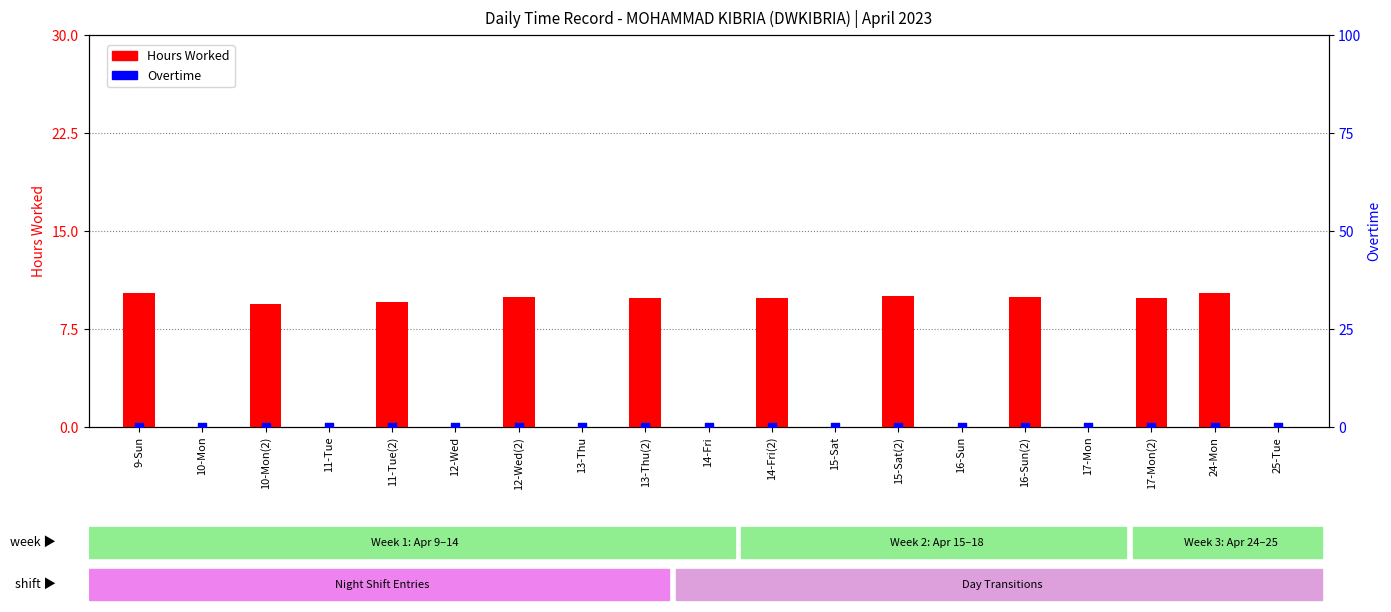

Is the value of Hours Worked at 24-Mon greater than the value of Overtime at 10-Mon?

Yes